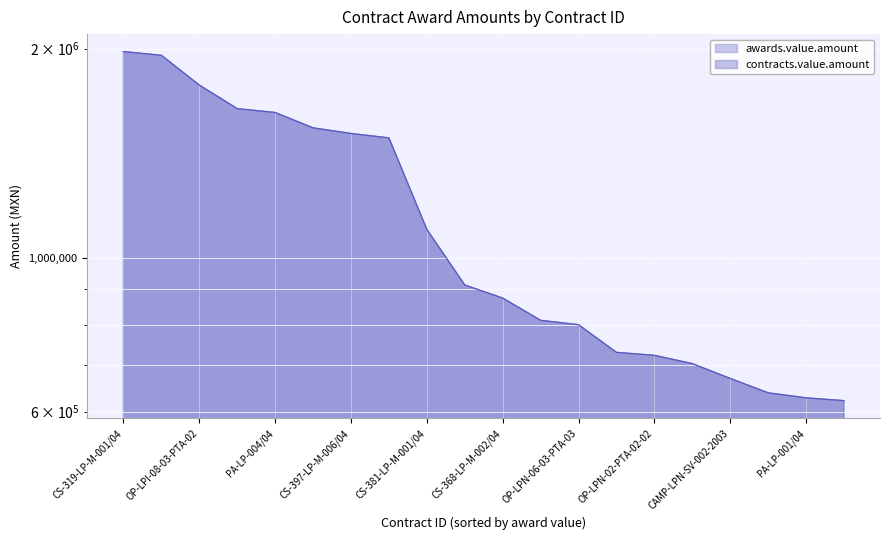

True or false: awards.value.amount and contracts.value.amount intersect in this chart.

False